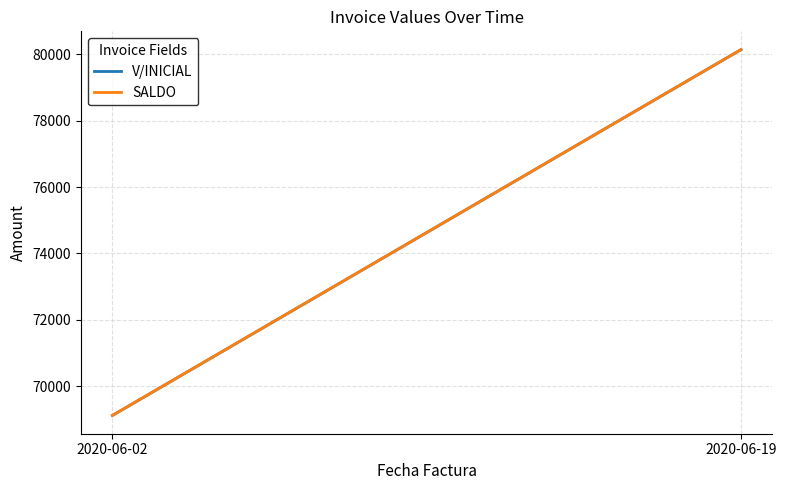

What is the difference between the V/INICIAL values at 2020-06-19 and 2020-06-02?

11020